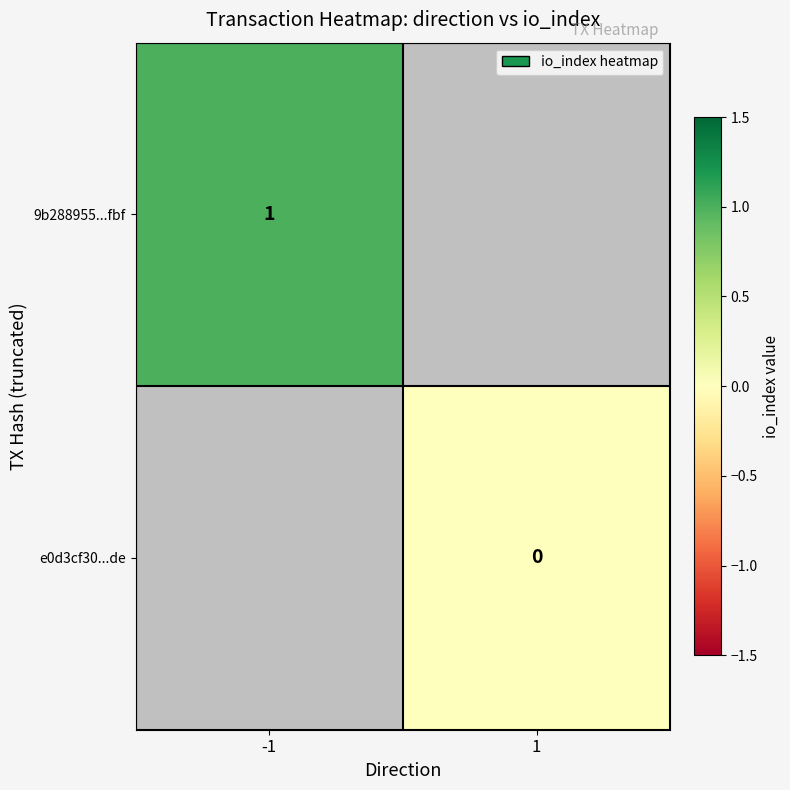

The 9b288955...fbf series shows 1 at -1. True or false?

True